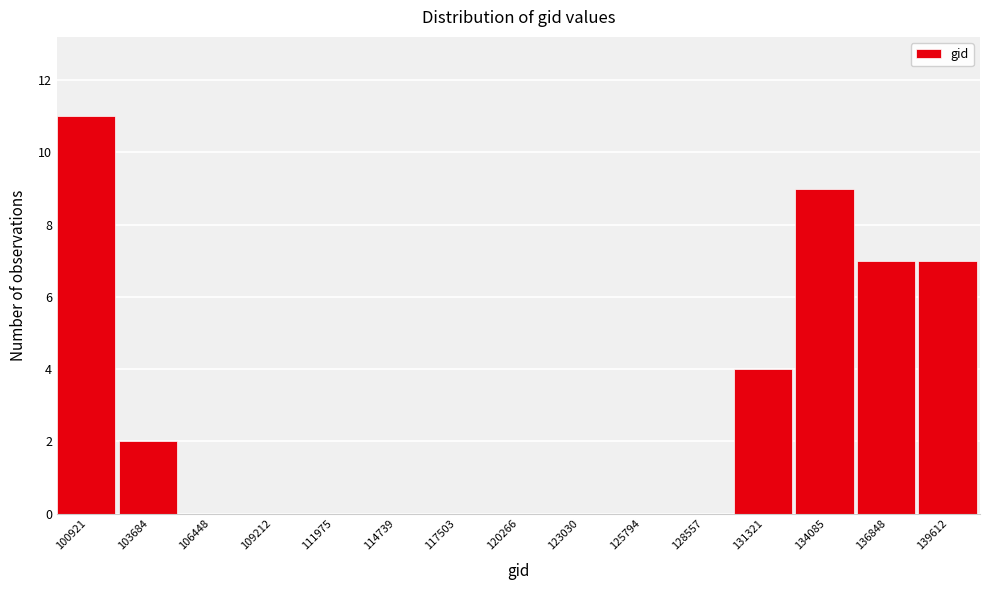

Reading right to left, transcribe all the data shown in this chart.

139612=7	136848=7	134085=9	131321=4	128557=0	125794=0	123030=0	120266=0	117503=0	114739=0	111975=0	109212=0	106448=0	103684=2	100921=11